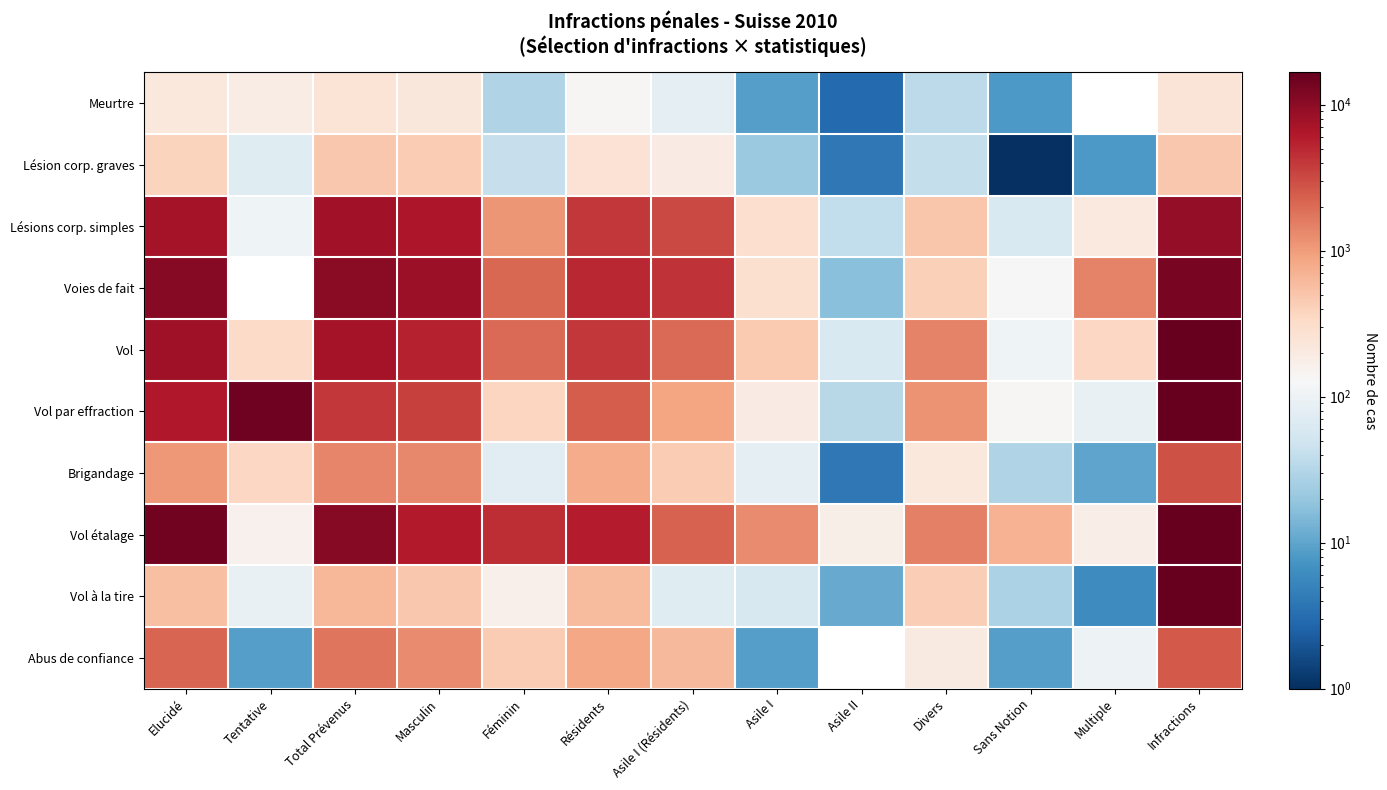

List the series in order of their peak value, highest first.

Vol, Vol par effraction, Vol à la tire, Vol étalage, Voies de fait, Lésions corp. simples, Brigandage, Abus de confiance, Lésion corp. graves, Meurtre